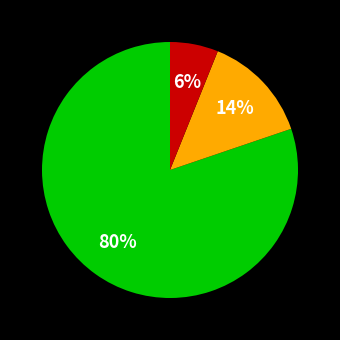

Is there any slice that represents more than half of the pie?

Yes